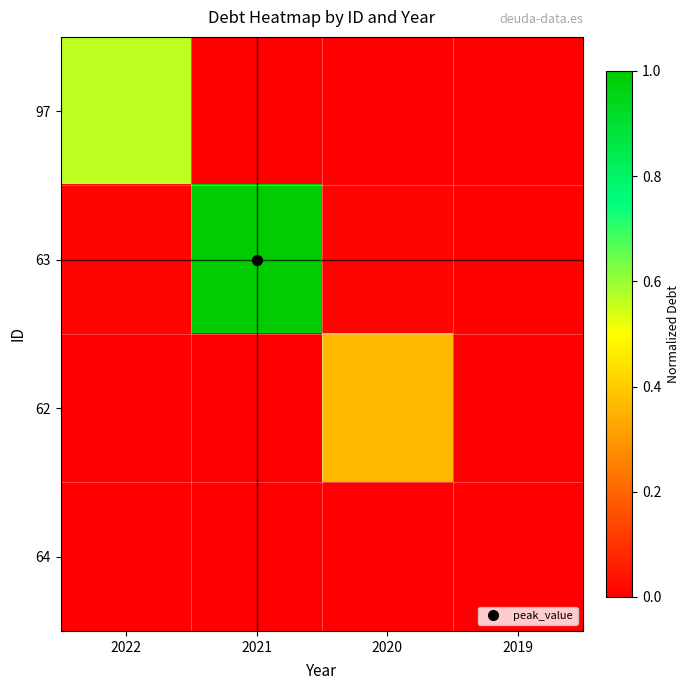

Which has a higher value, 2021 or 2022?

2022